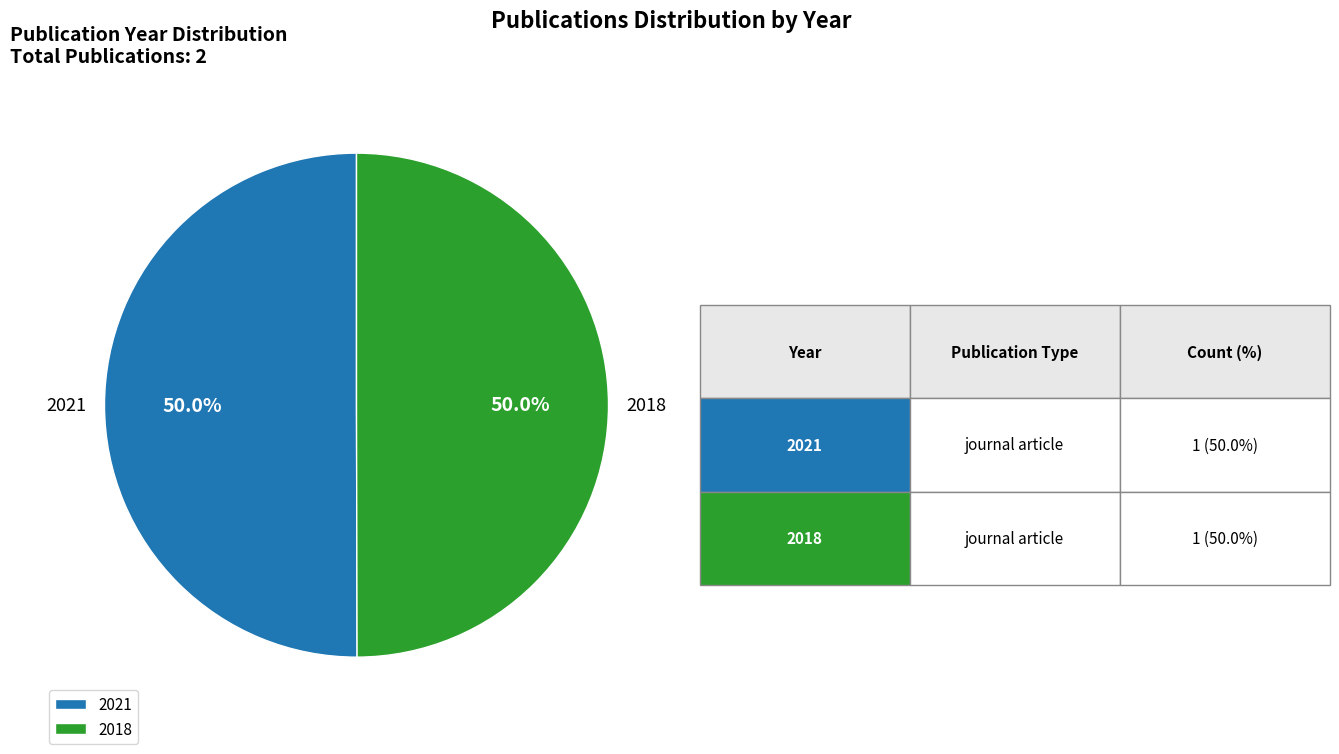

What is the ratio of the value at 2021 to the value at 2018?

1.0